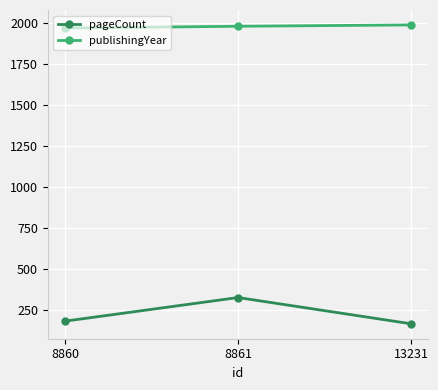

What is the difference between the second highest and minimum values in the publishingYear series?

11